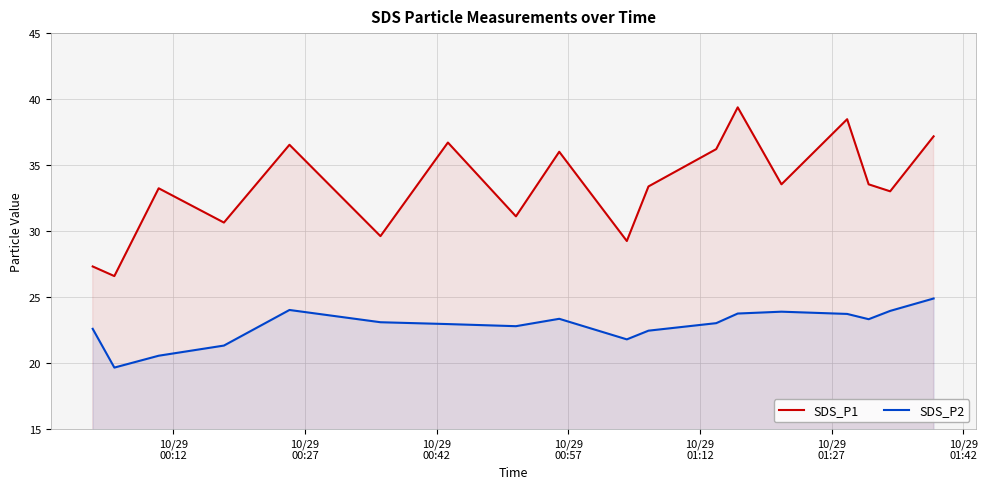

Which series has the widest spread of values?

SDS_P1